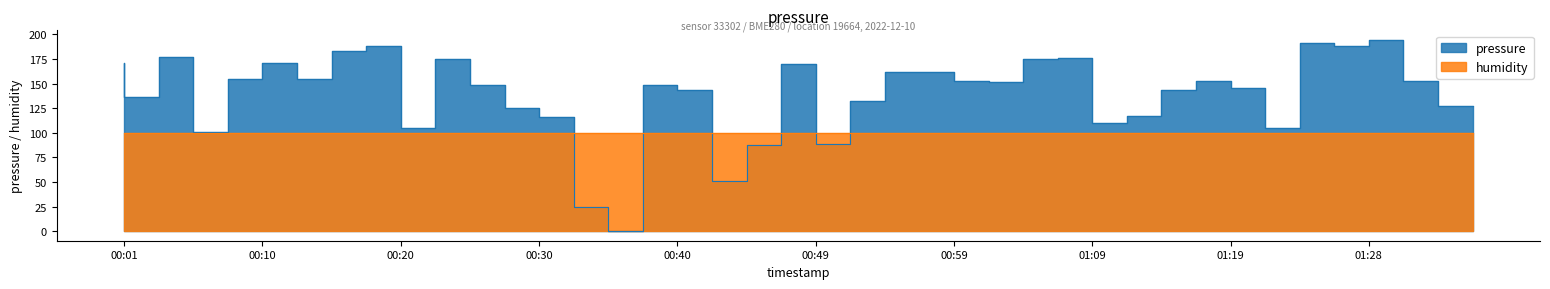

Which label corresponds to the smallest value in the chart?

00:37